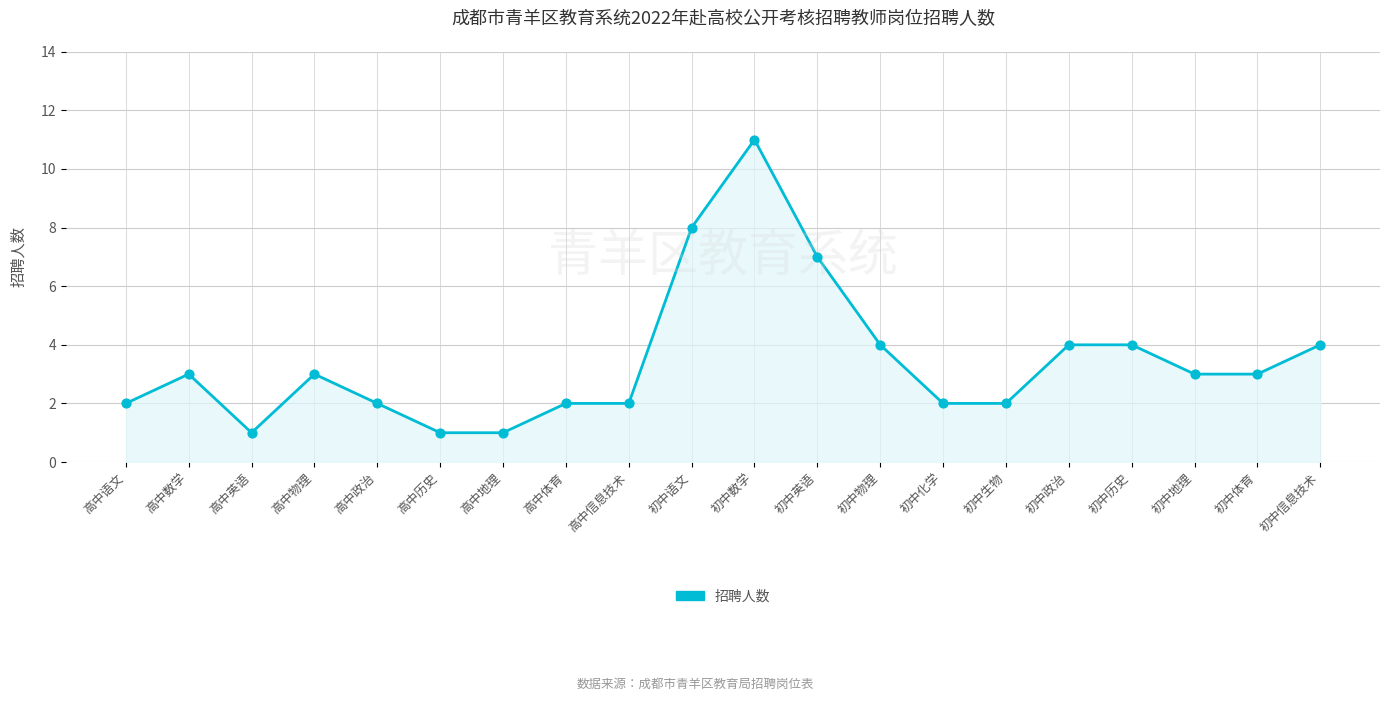

Which has a higher value, 高中英语 or 初中历史?

初中历史